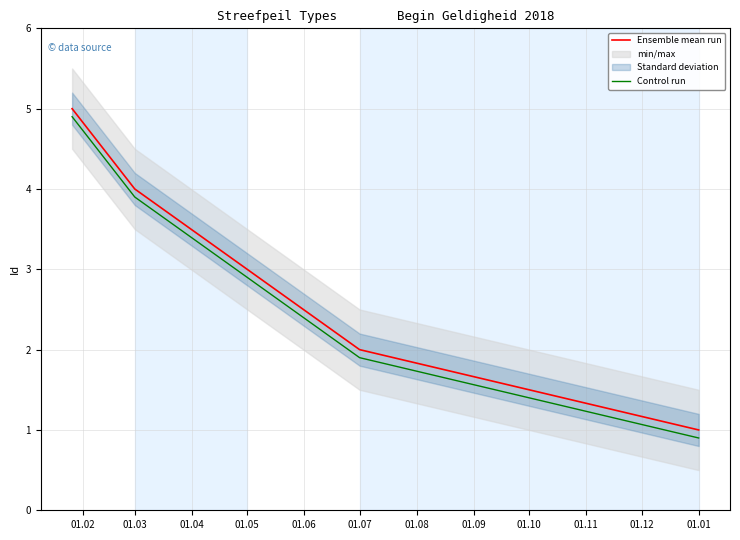

True or false: Control run and Ensemble mean run cross at least once.

False